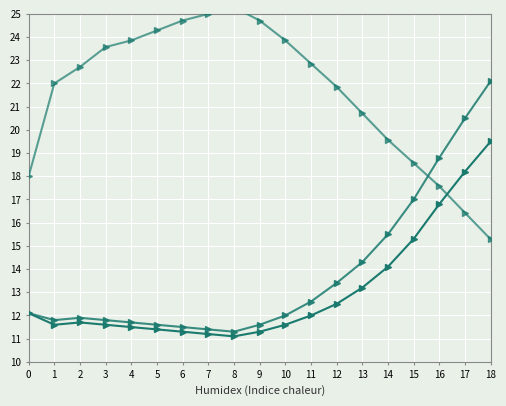

What is the average value of the humidex series?

13.8